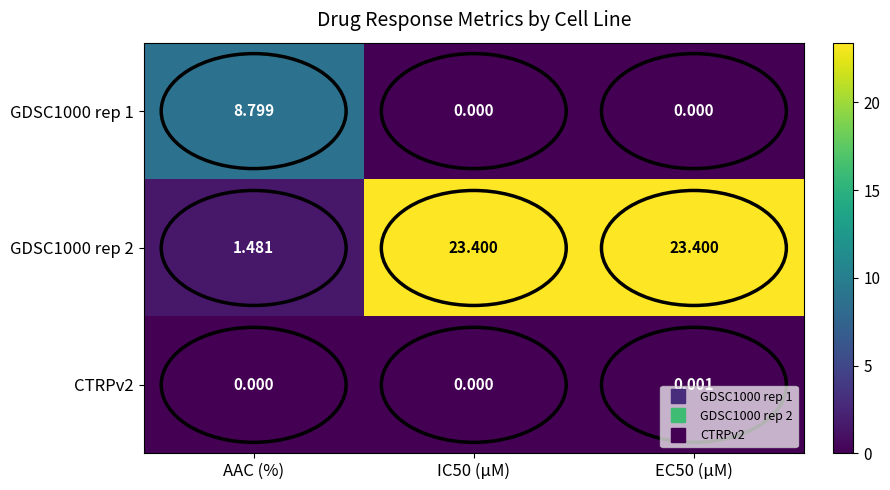

Is the value of GDSC1000 rep 2 at EC50 (µM) greater than the value of GDSC1000 rep 1 at IC50 (µM)?

Yes